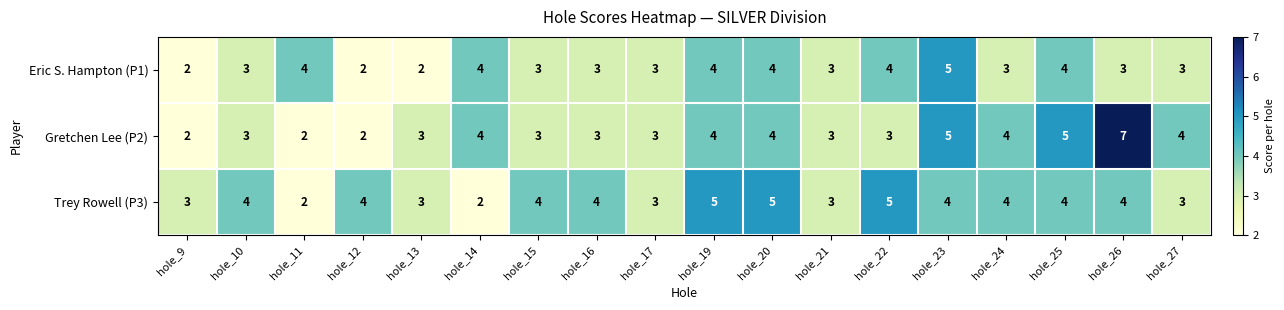

What is the highest value of the Trey Rowell (P3) series?

5